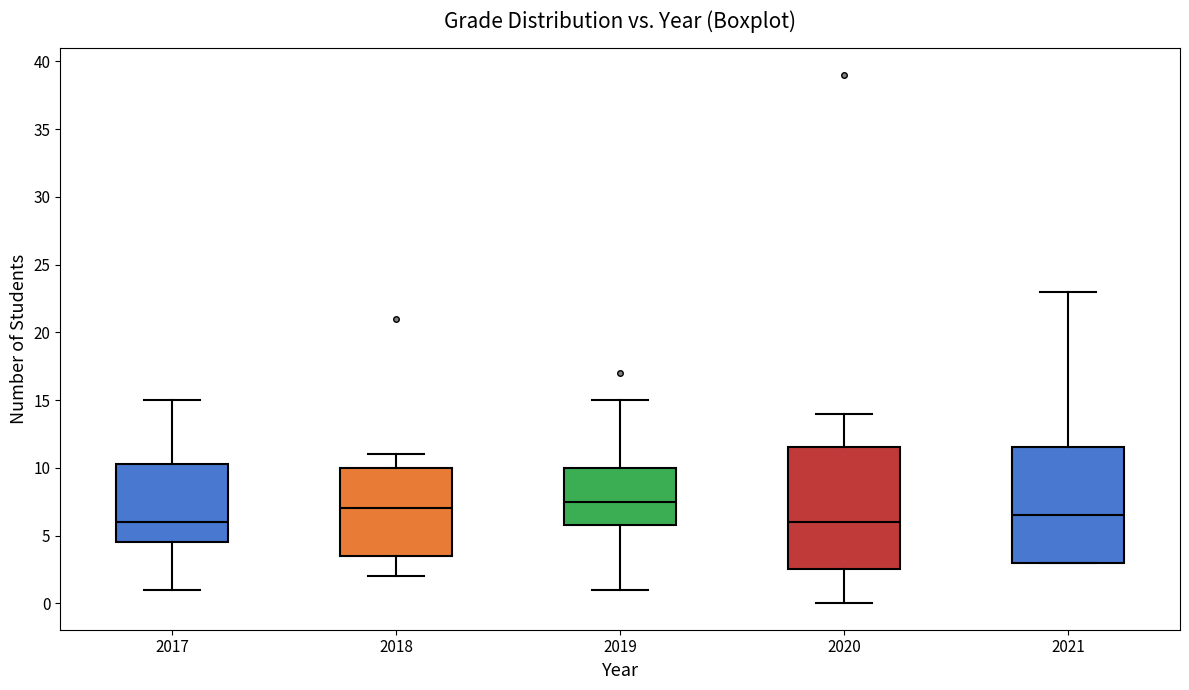

Reading left to right, transcribe this box plot: for each box, give where its median line is, the range the box spans, and where its two whiskers end, as read against the y-axis. The values are not printed on the chart, so give them approximately, as read against the axis.

2017: median 6.0, box 4.5 to 10.5, whiskers 1.0 to 15.0
2018: median 7.0, box 3.5 to 10.0, whiskers 2.0 to 11.0
2019: median 7.5, box 6.0 to 10.0, whiskers 1.0 to 15.0
2020: median 6.0, box 2.5 to 11.5, whiskers 0.0 to 14.0
2021: median 6.5, box 3.0 to 11.5, whiskers 3.0 to 23.0